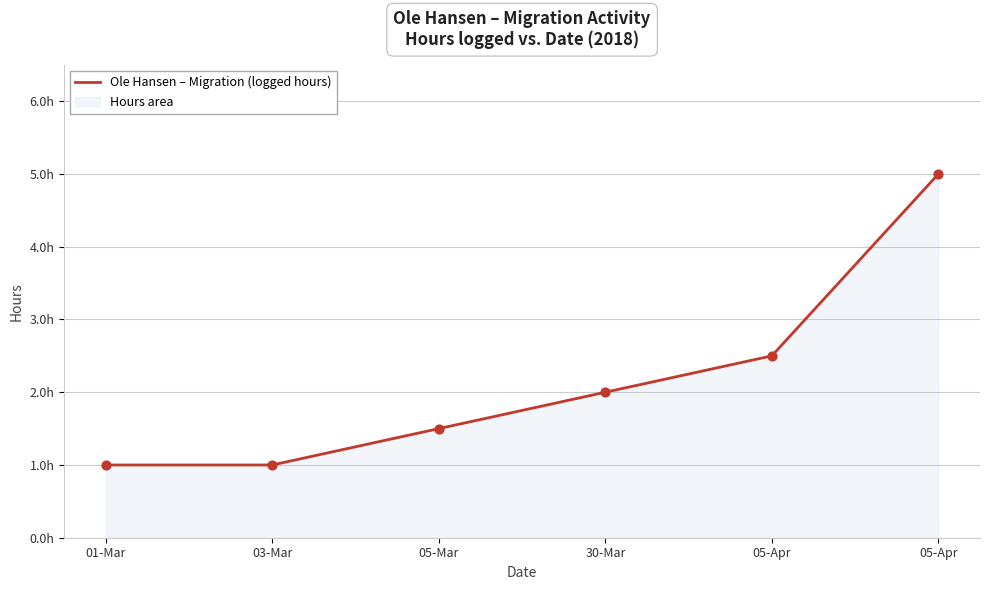

What is the ratio of the value at 05-Apr to the value at 01-Mar?

5.0